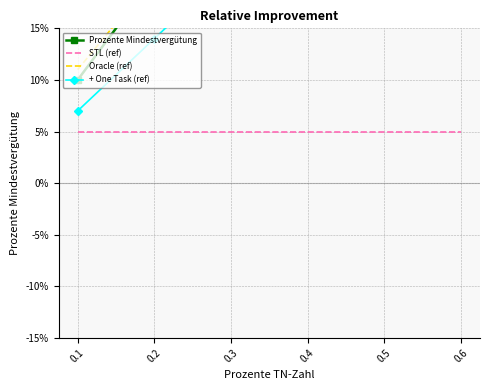

At which category does the chart reach its minimum across all series?

0.1